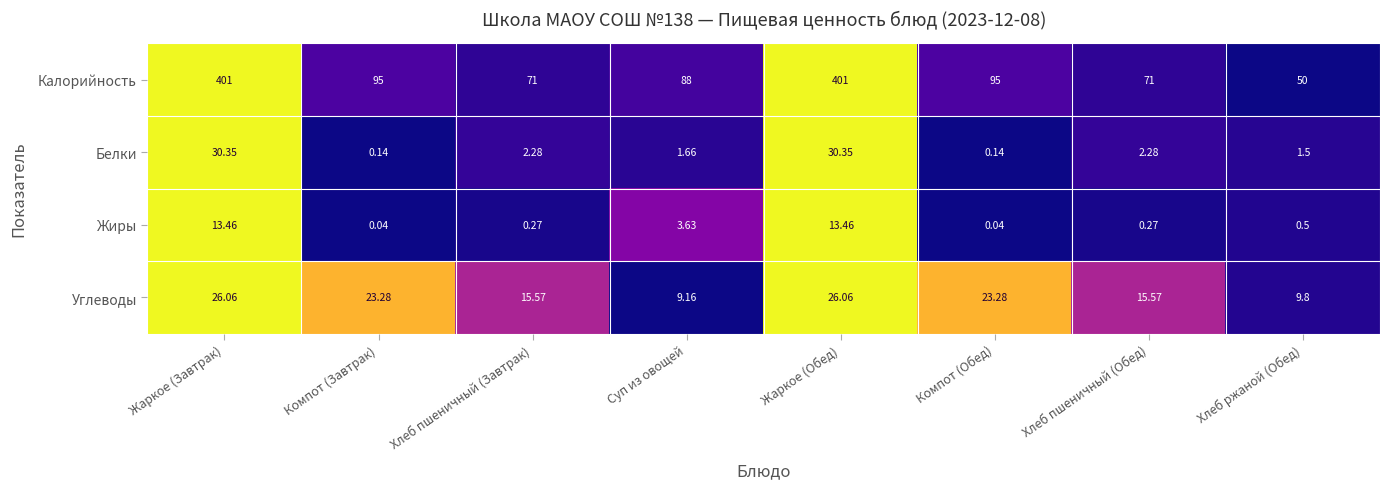

Is the value of Жиры at Жаркое (Завтрак) greater than the value of Углеводы at Компот (Завтрак)?

No